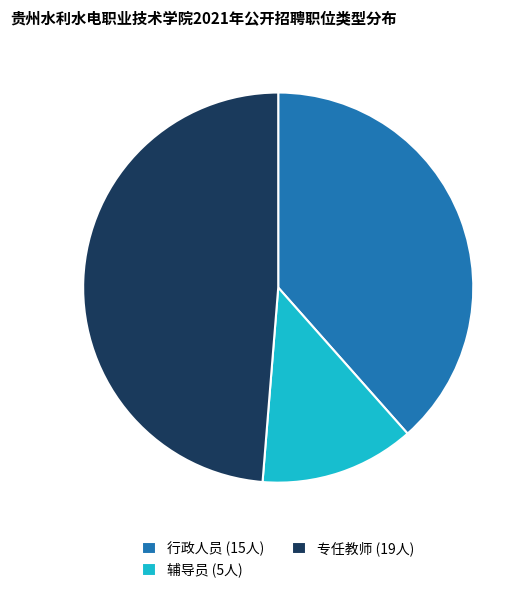

Combined, do 行政人员 and 专任教师 account for over 50%?

Yes